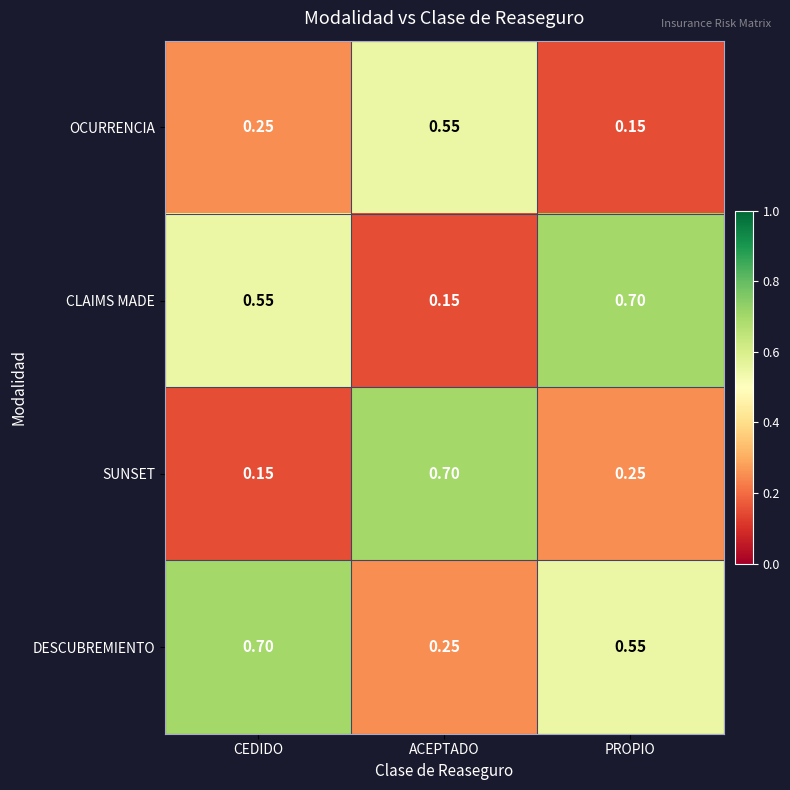

Which series has the largest total across all categories?

DESCUBREMIENTO